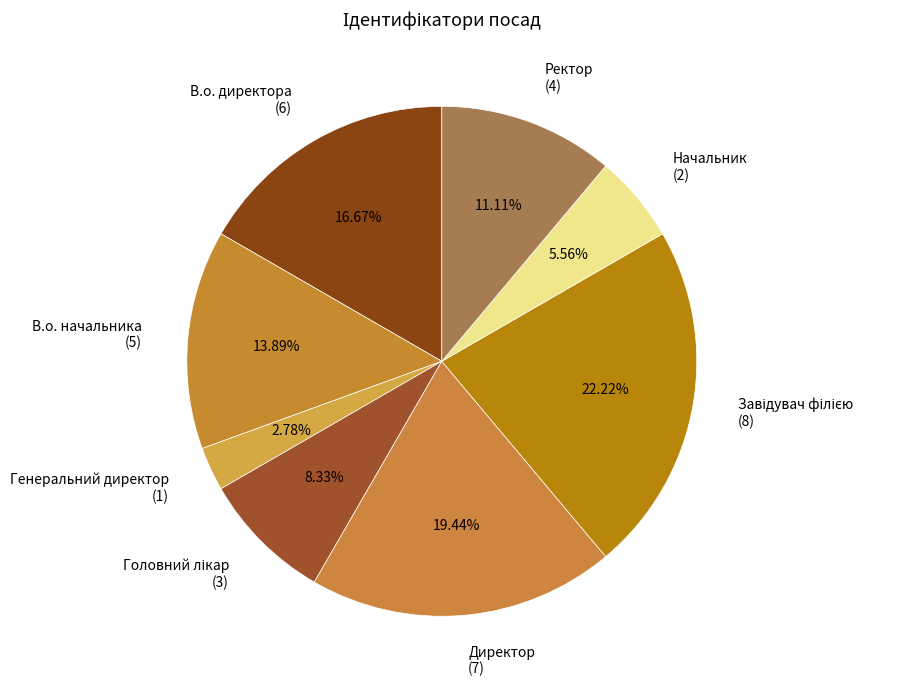

Is there any slice that represents more than half of the pie?

No